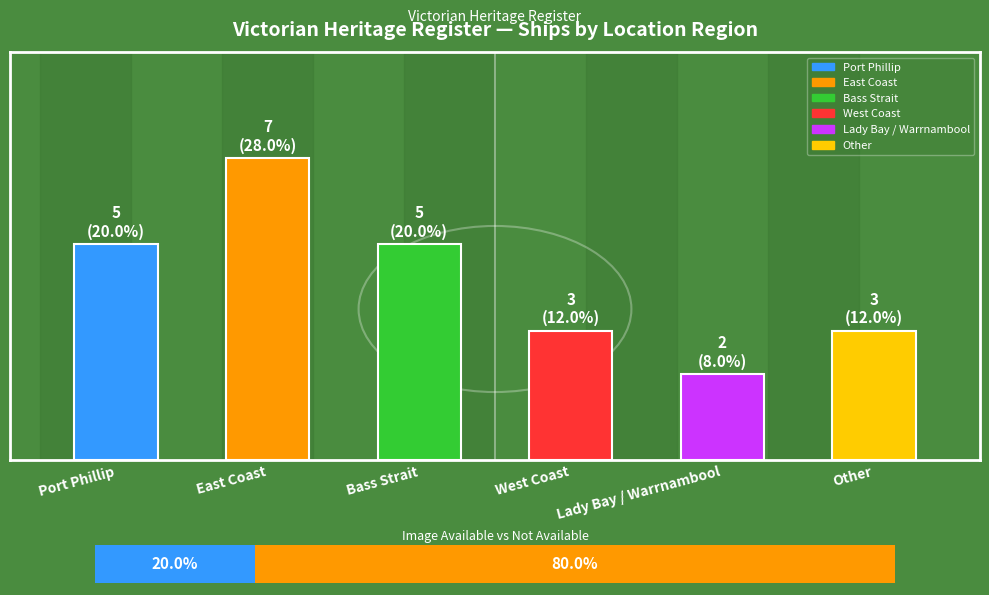

Which label corresponds to the smallest value in the chart?

Lady Bay / Warrnambool